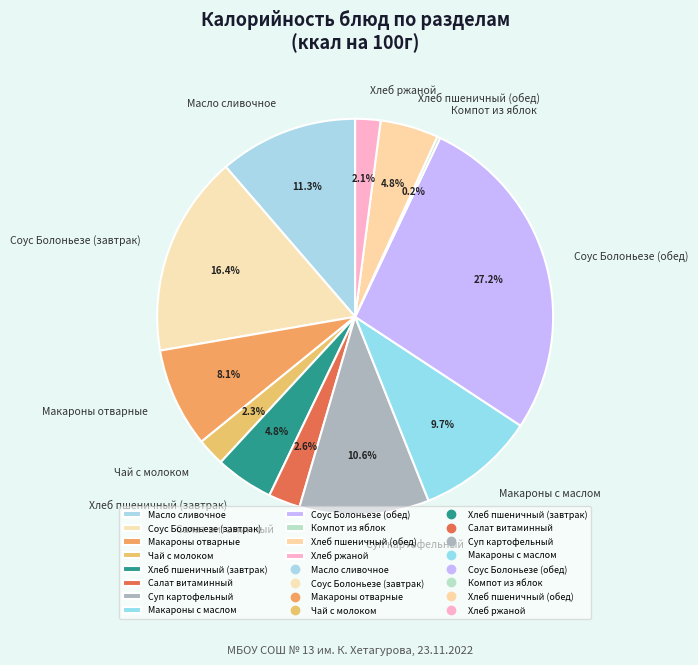

Is there any slice that represents more than half of the pie?

No